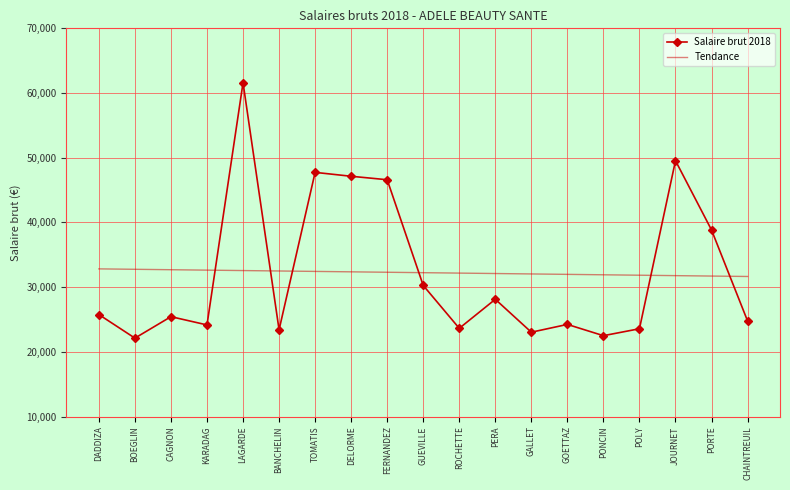

Where do Tendance and Salaire brut 2018 first cross each other?

KARADAG and LAGARDE